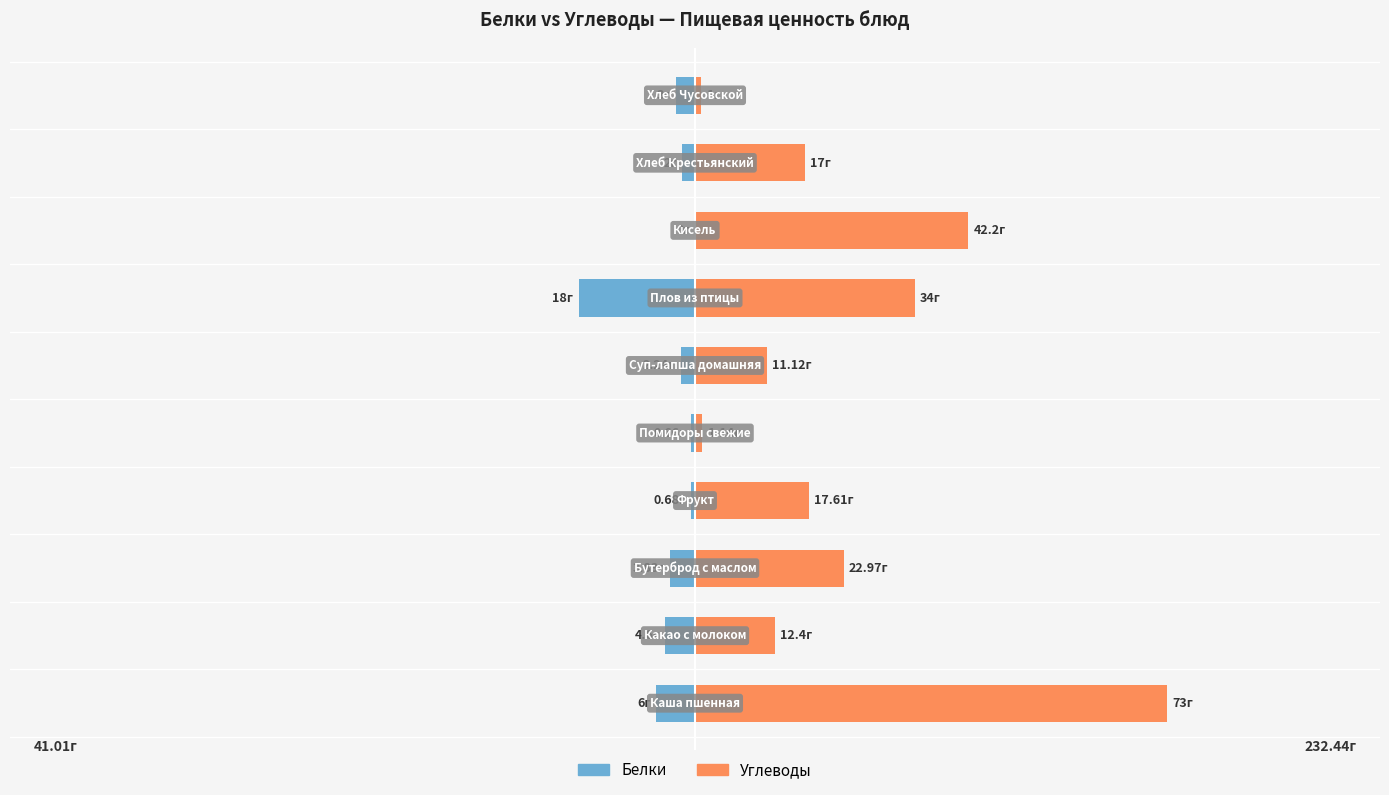

What is the average value of the Белки series?

-4.1